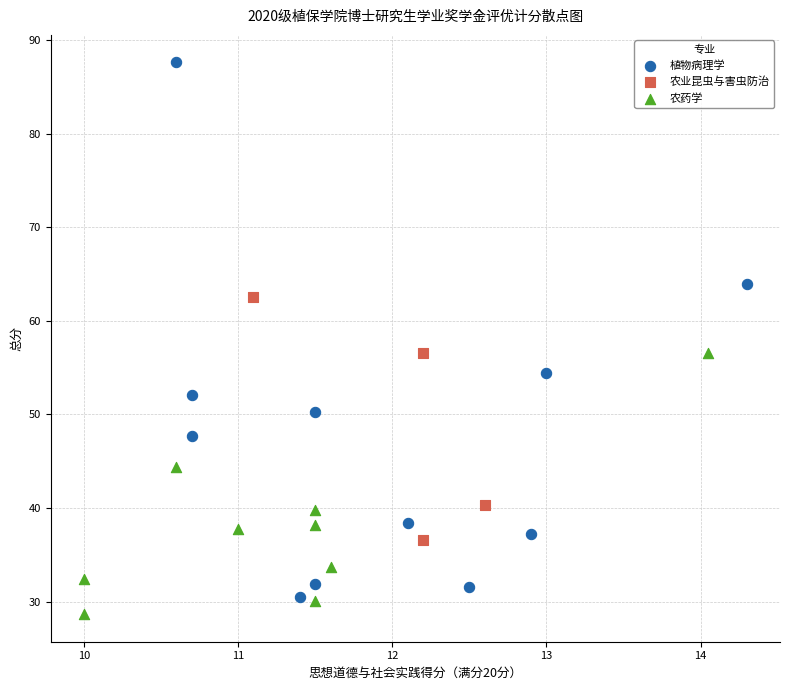

What are all the series names shown in the legend?

植物病理学, 农业昆虫与害虫防治, 农药学